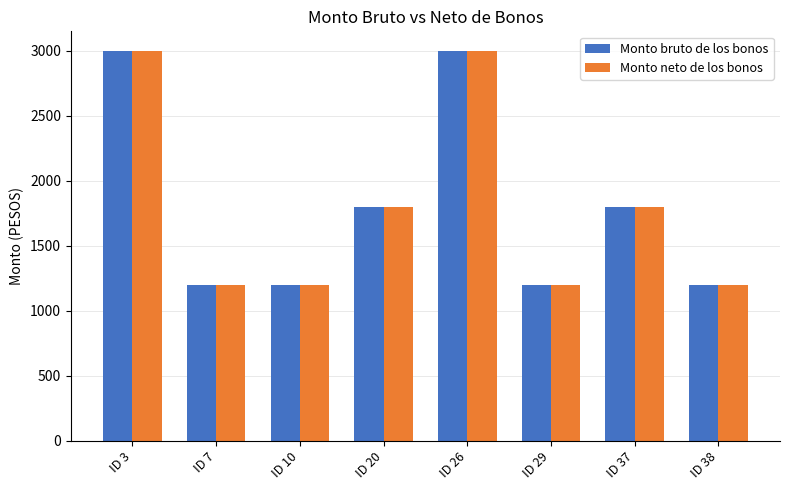

What are all the series names shown in the legend?

Monto bruto de los bonos, Monto neto de los bonos